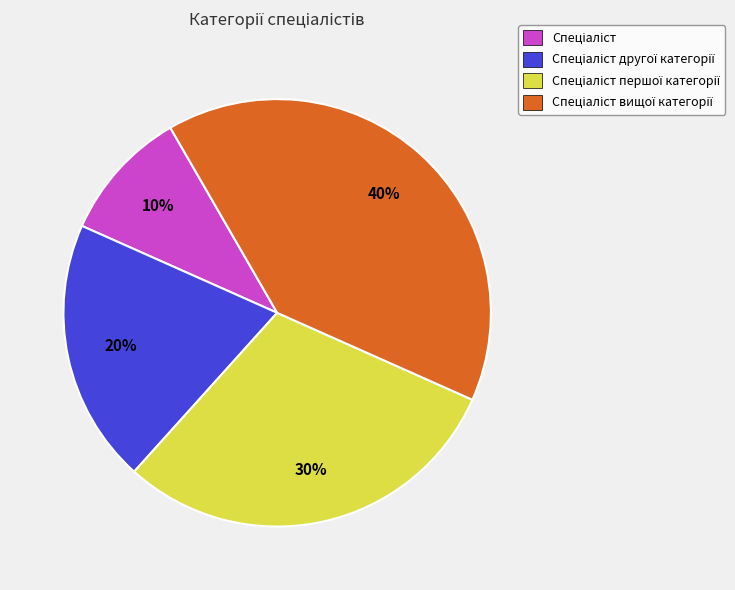

Is there any slice that represents more than half of the pie?

No